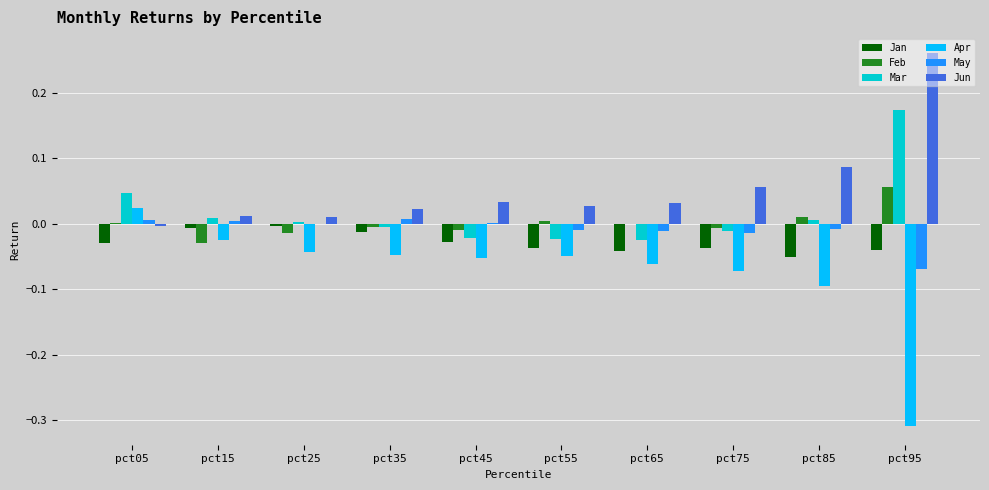

Between pct35 and pct95, which series saw the biggest shift?

Apr